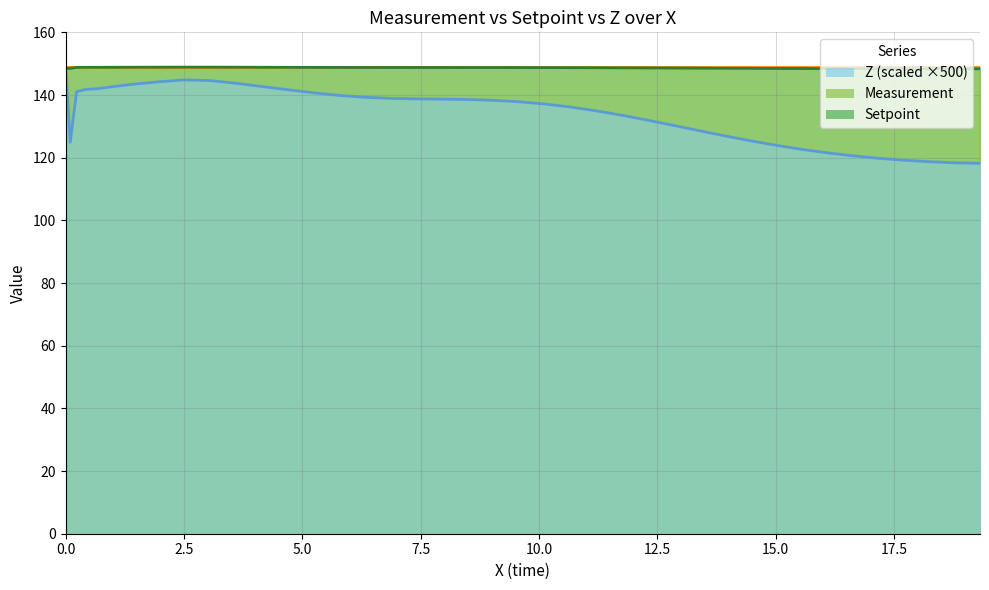

What are all the series names shown in the legend?

Z (scaled ×500), Measurement, Setpoint